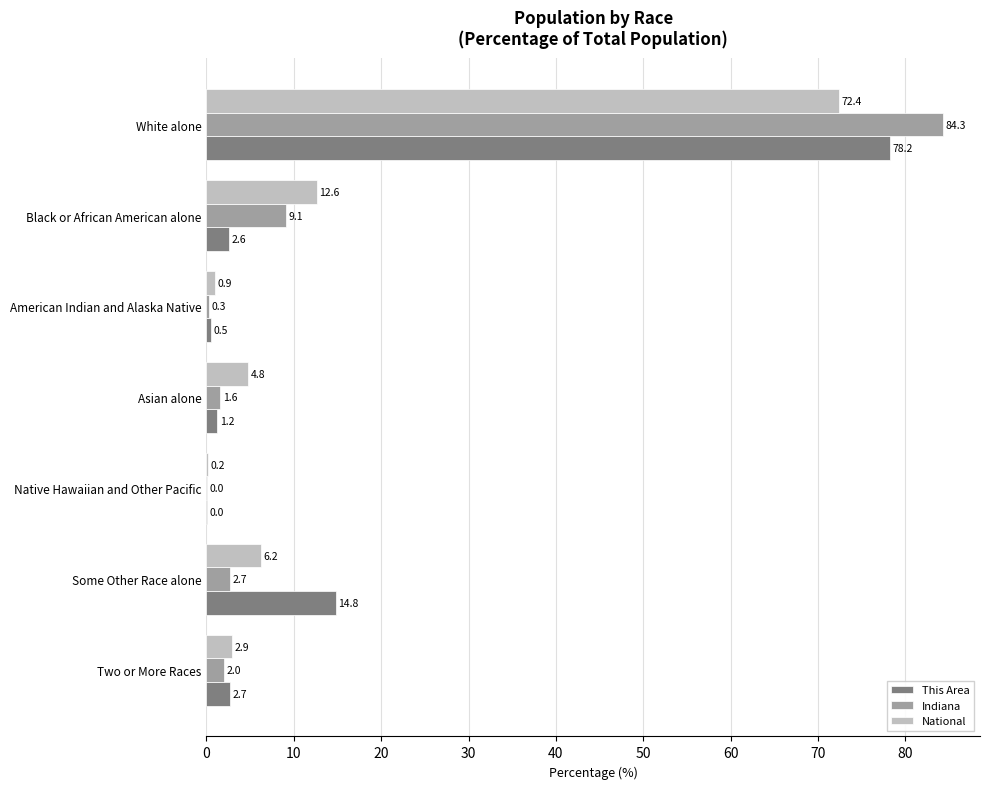

What is the sum of the This Area values at Asian alone and Native Hawaiian and Other Pacific?

1.2